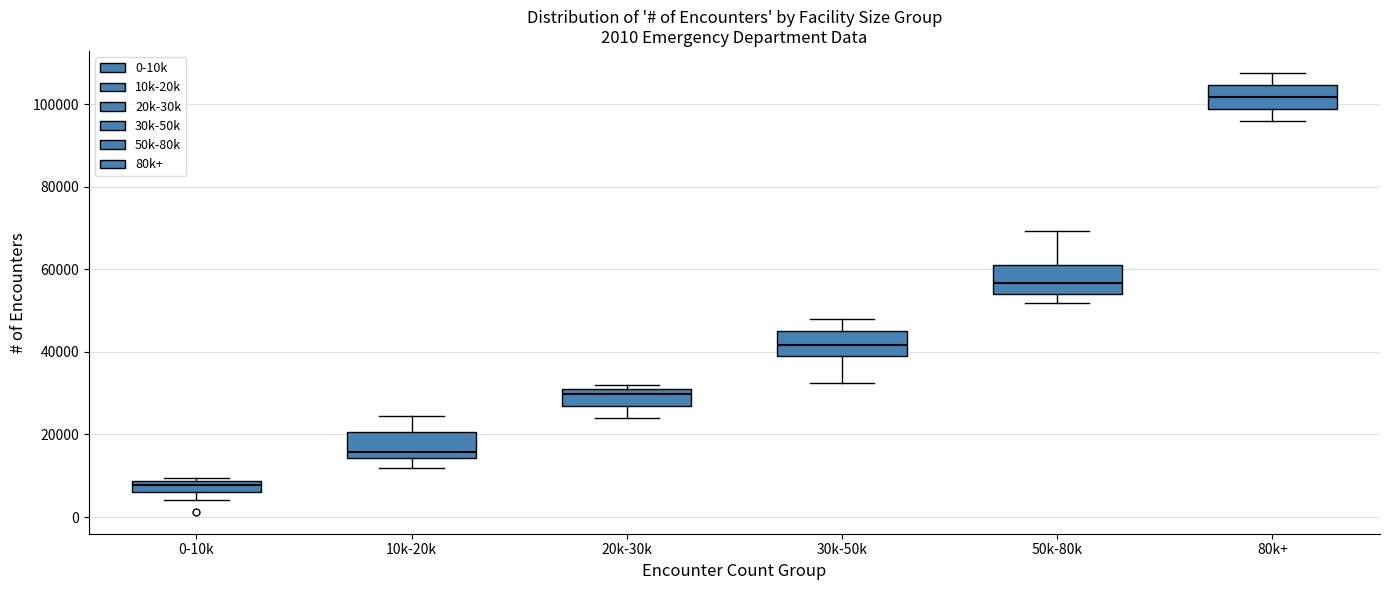

Which box's median line is the highest?

80k+